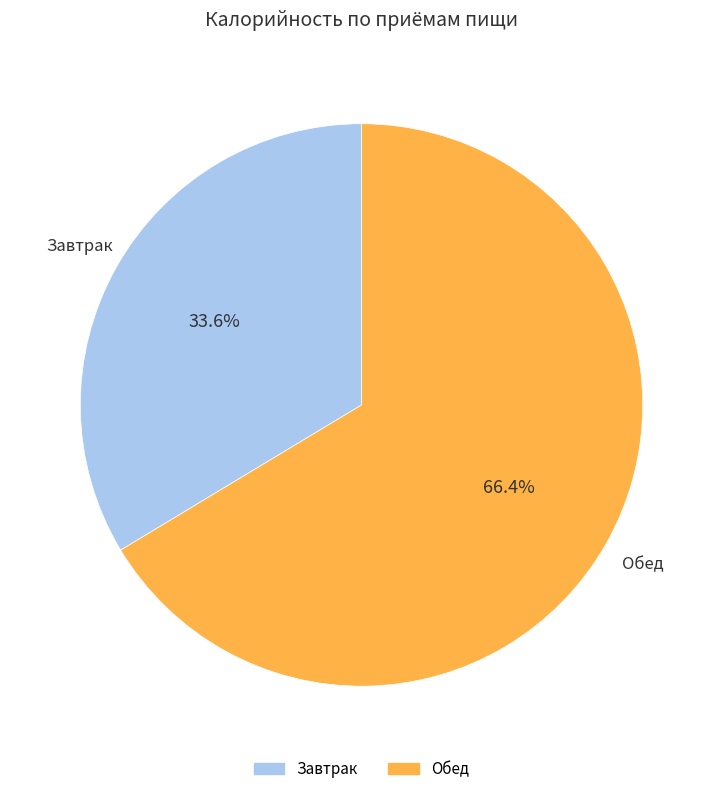

Is there any slice that represents more than half of the pie?

Yes